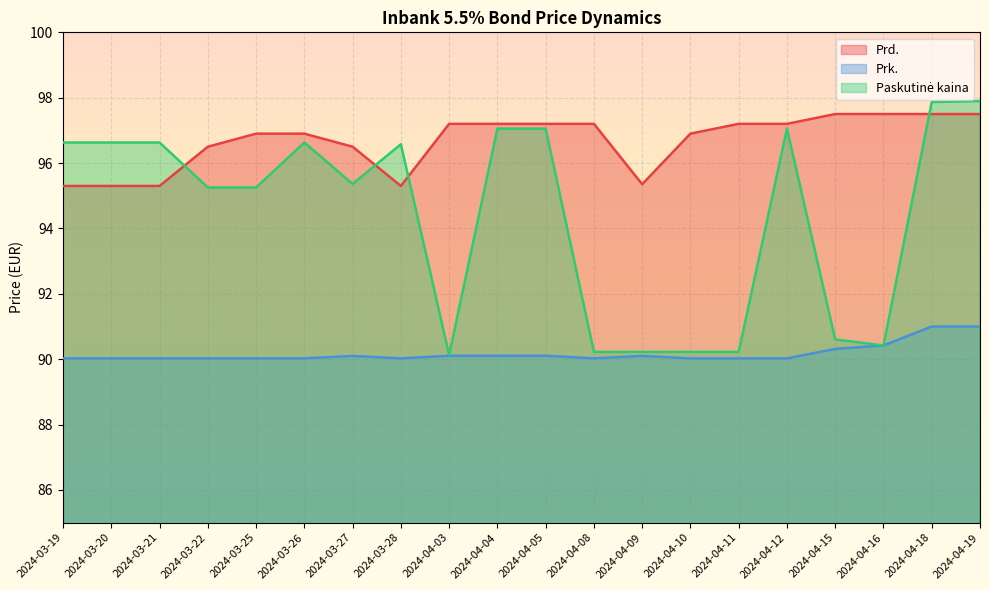

What is the lowest value of the Paskutinė kaina series?

90.1